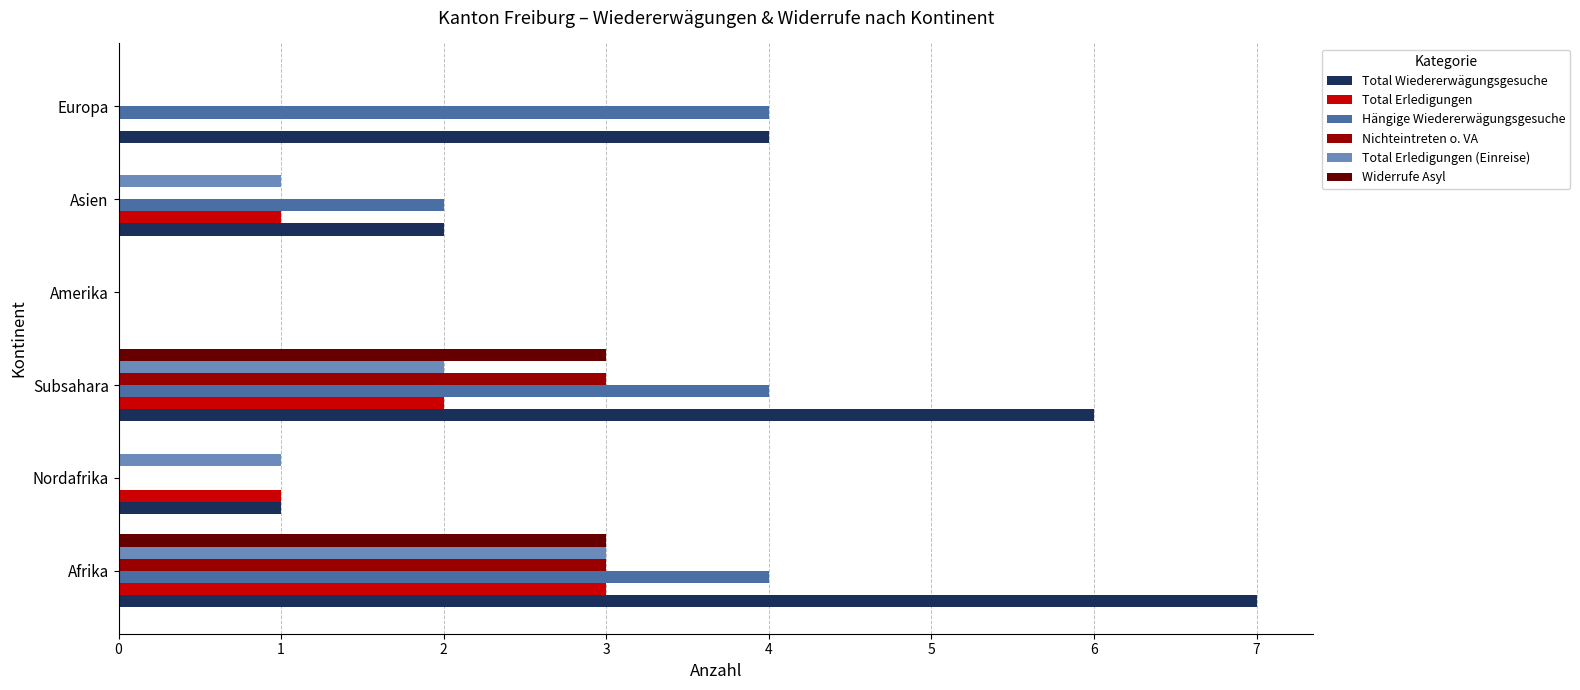

Which series has the largest total across all categories?

Total Wiedererwägungsgesuche